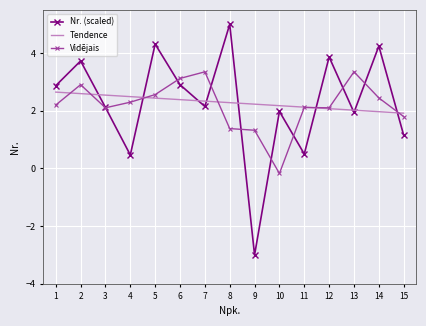

Is the value of Nr. (scaled) at 7 greater than the value of Vidējais at 7?

No